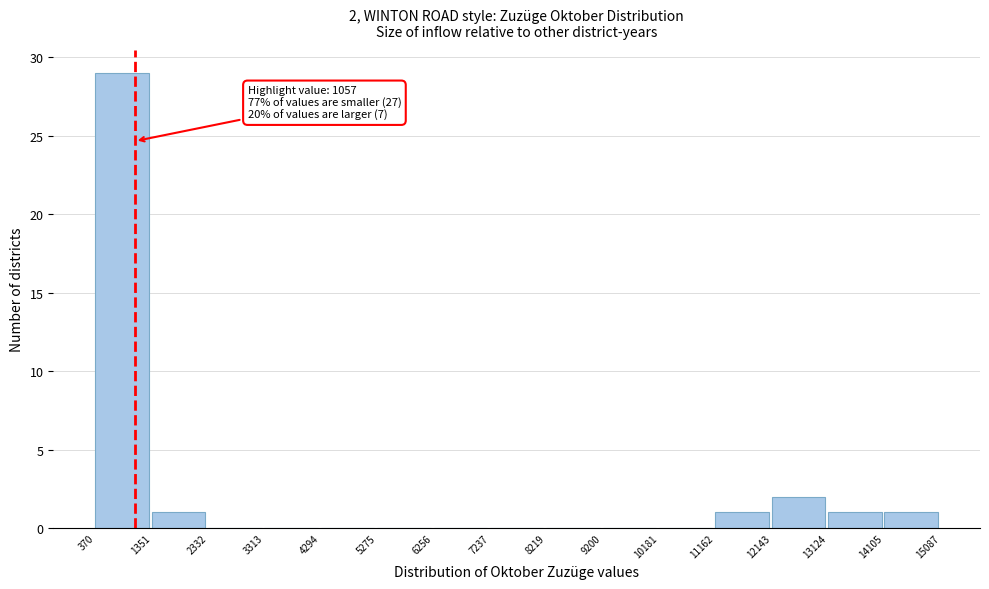

Over which range of the x-axis is the bar tallest?

370 to 1351